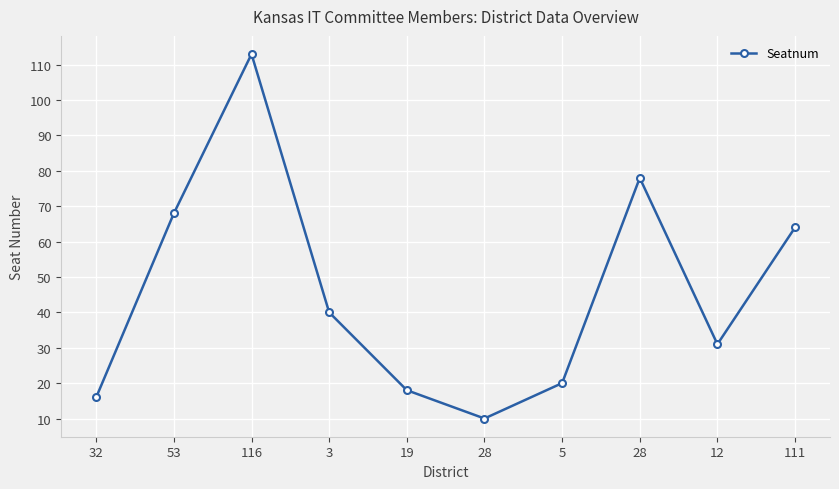

What is the difference between the maximum and second lowest values?

97